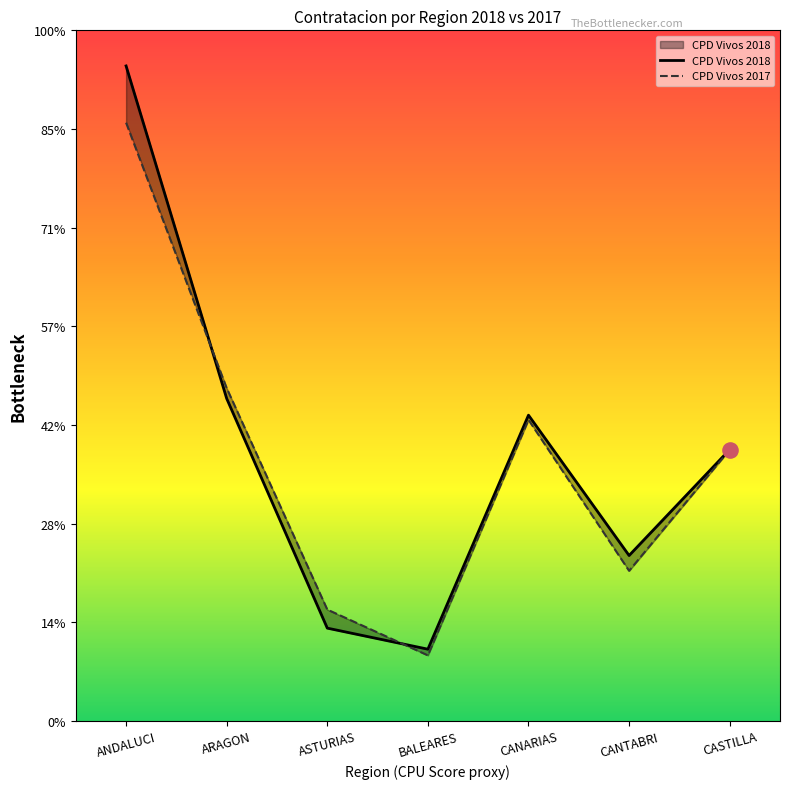

What is the total value across all series at BALEARES?

6946